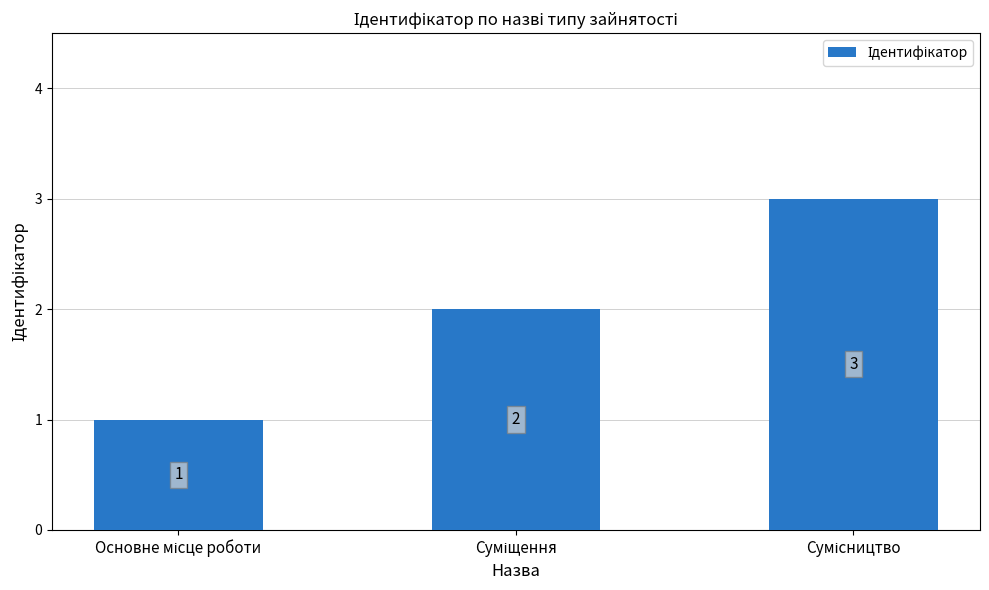

What is the greatest value displayed?

3